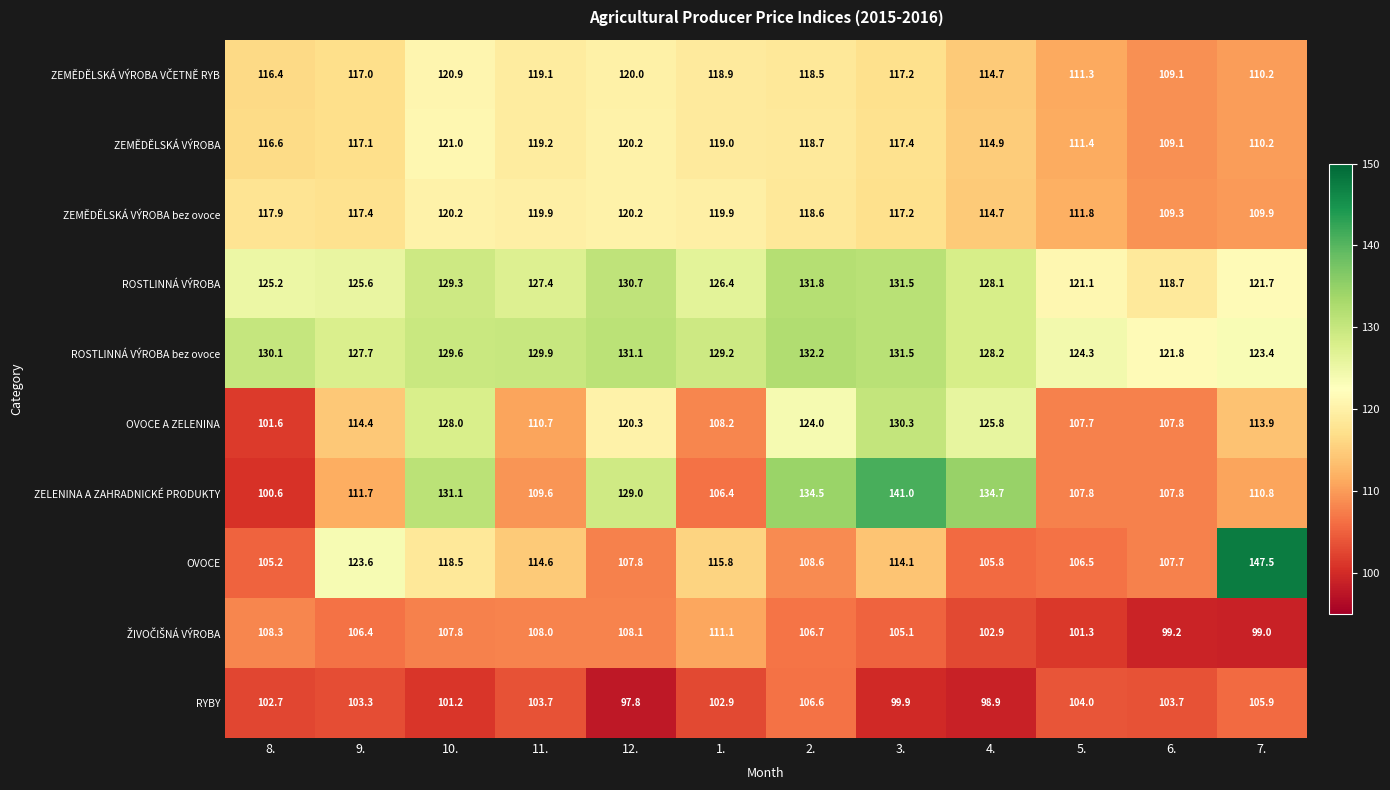

Which series has the largest range (max minus min)?

OVOCE